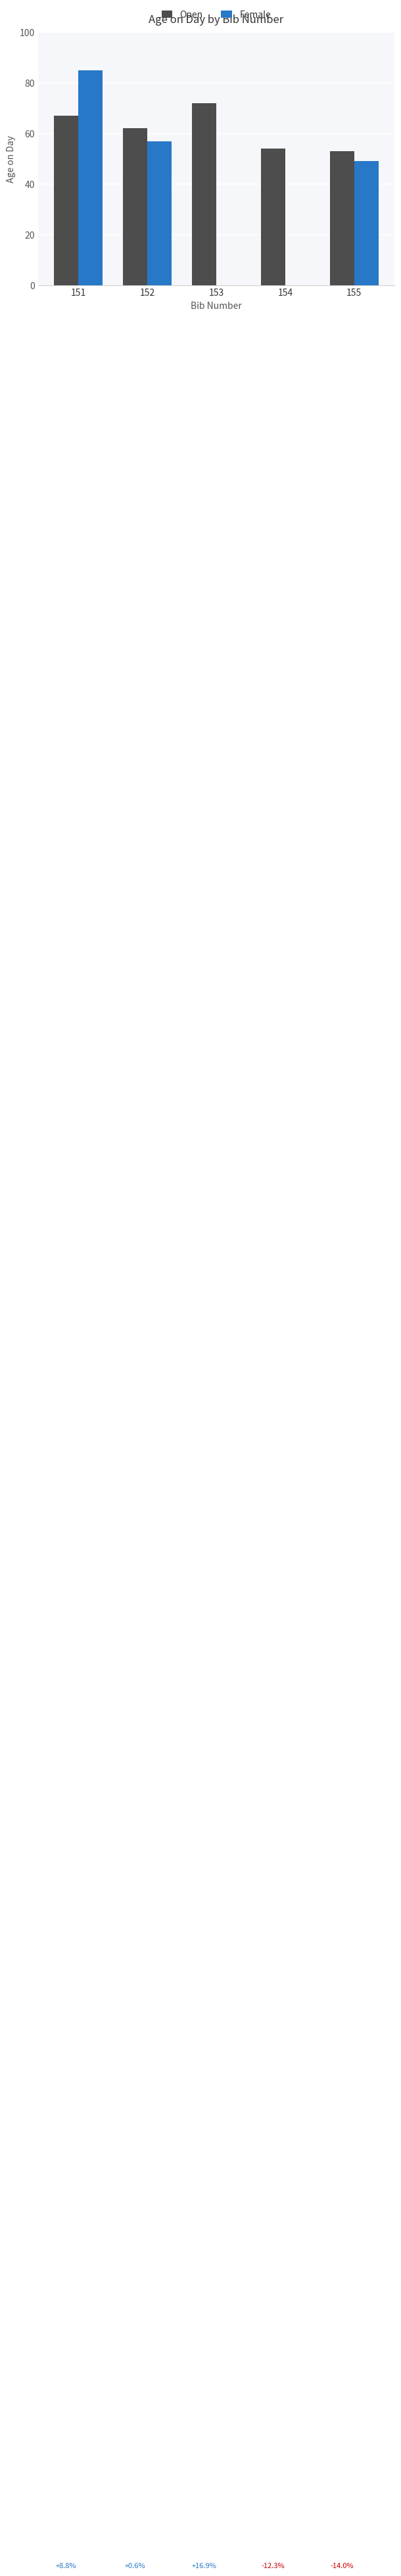

Is the value of Female at 152 greater than the value of Open at 153?

No